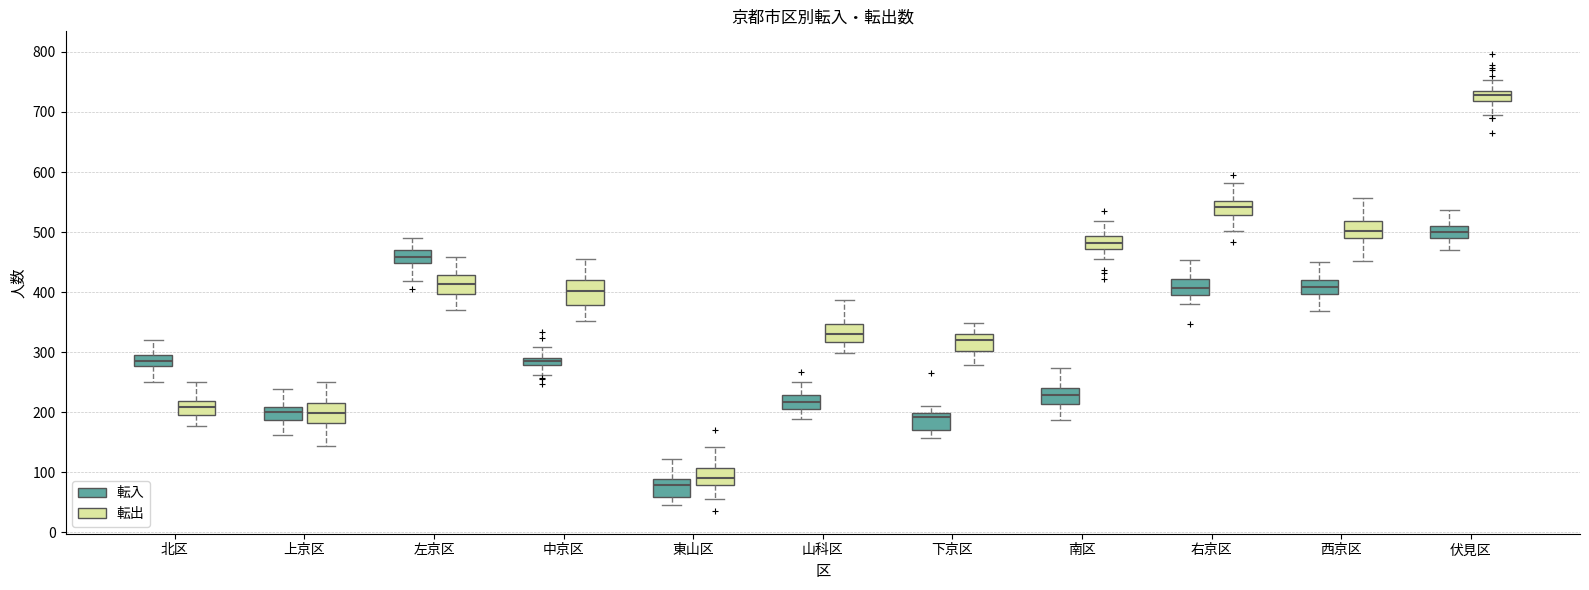

Comparing the boxes themselves (not the whiskers), which one is the tallest?

中京区 (転出)